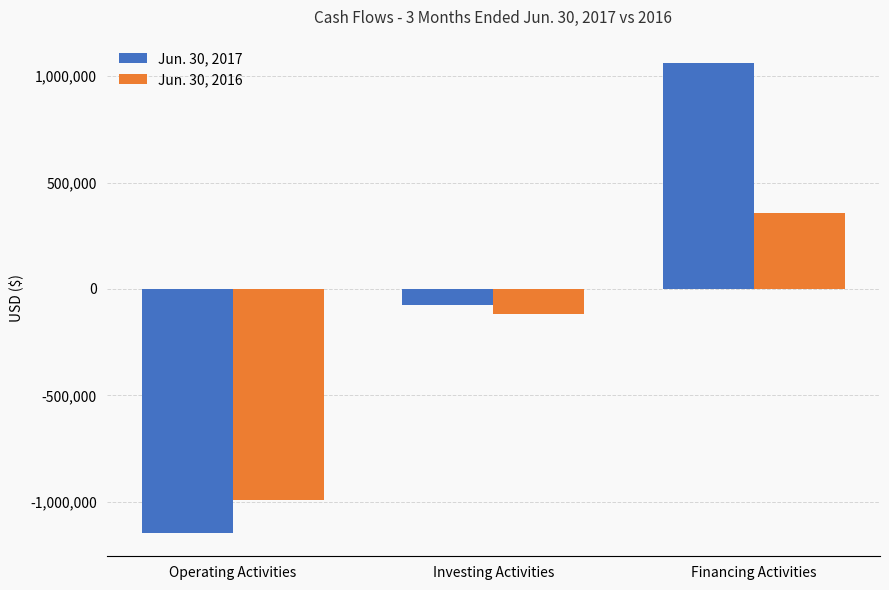

Which series has the largest range (max minus min)?

Jun. 30, 2017